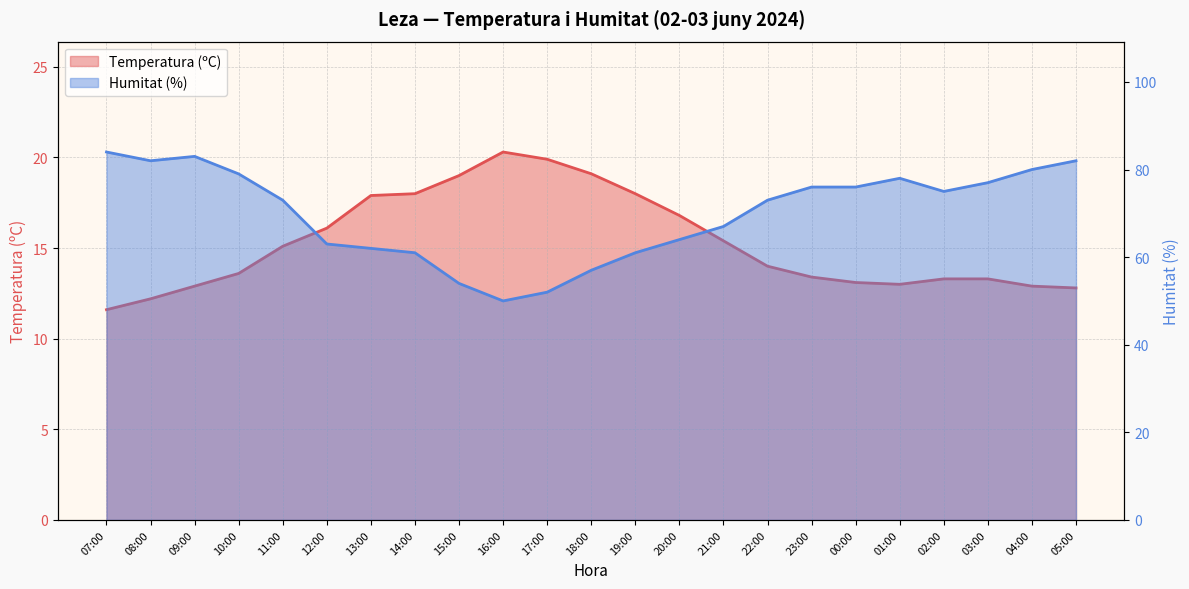

What are all the series names shown in the legend?

Temperatura (ºC), Humitat (%)